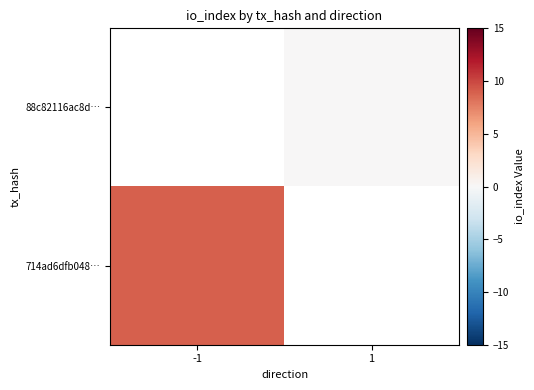

What is the approximate value of 714ad6dfb048… at -1?

9.0